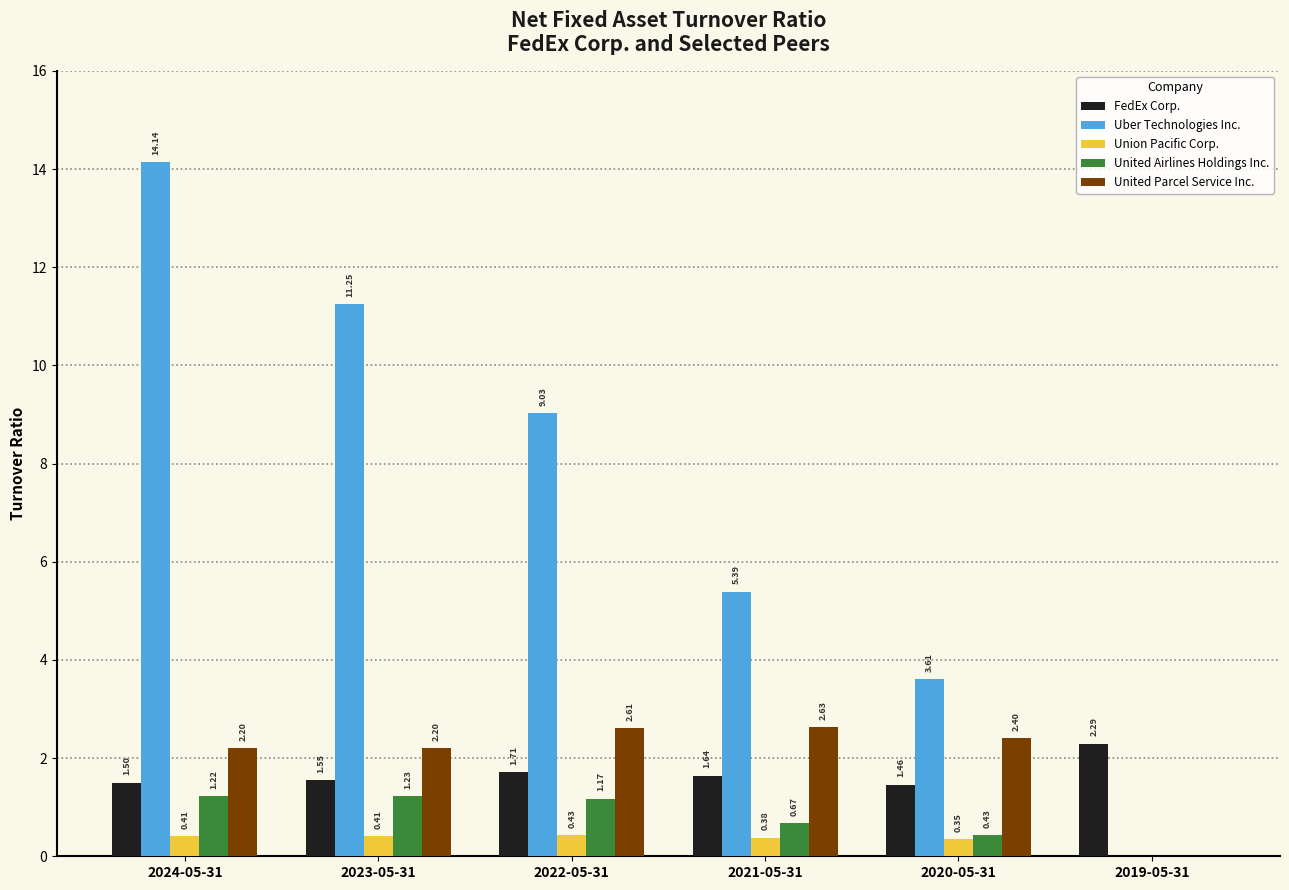

Between 2021-05-31 and 2020-05-31, which series saw the biggest shift?

Uber Technologies Inc.